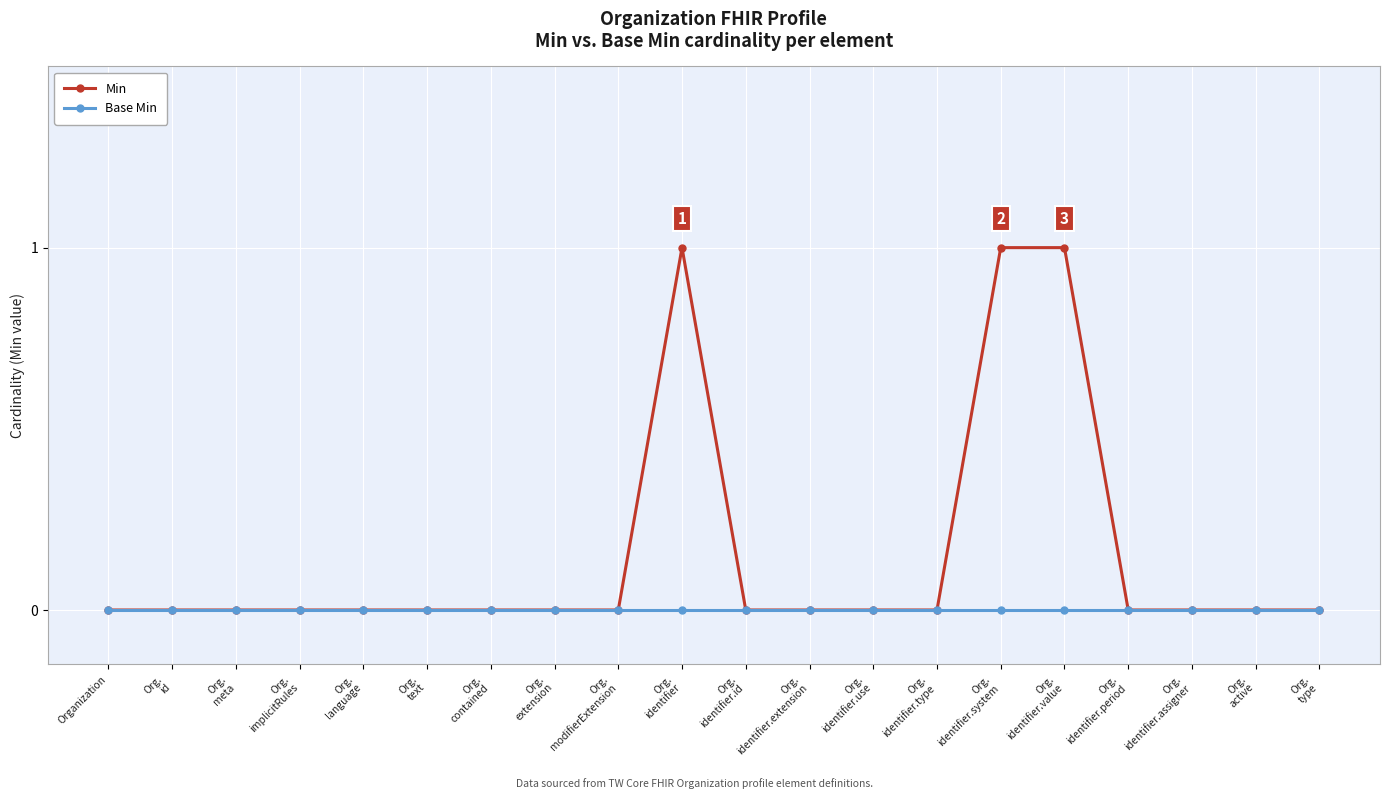

True or false: Min has more than 0 points higher than both neighbors.

True